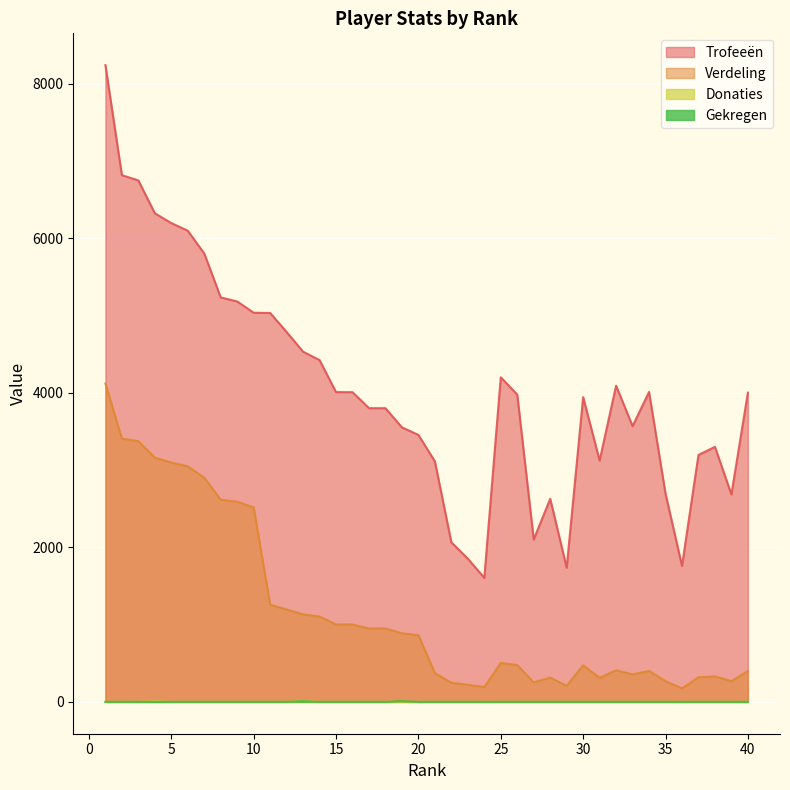

Which series has the largest total across all categories?

Trofeeën